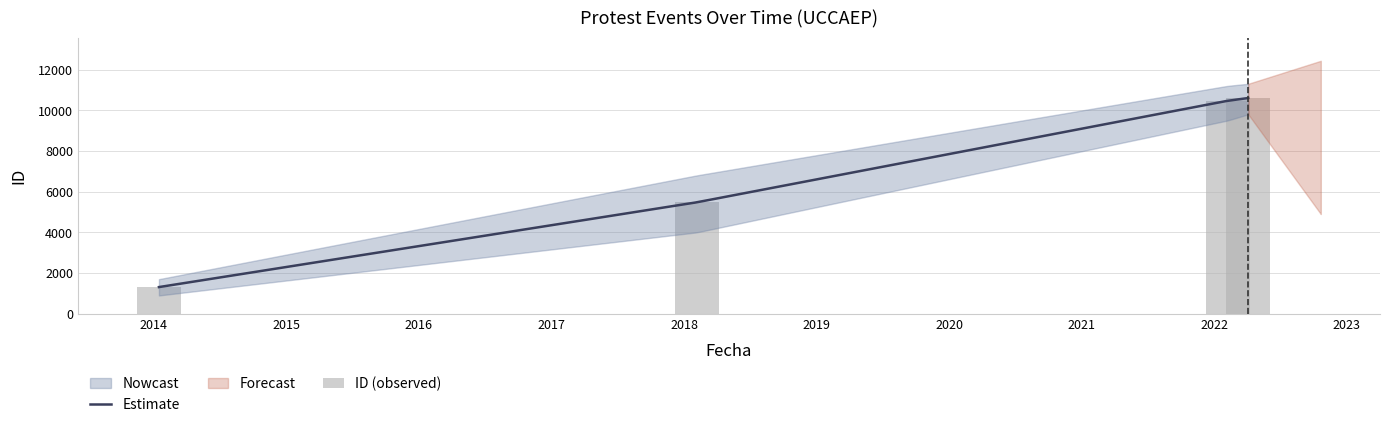

Rank the categories by value from lowest to highest.

2014-01-15, 2018-02-05, 2022-02-07, 2022-04-04